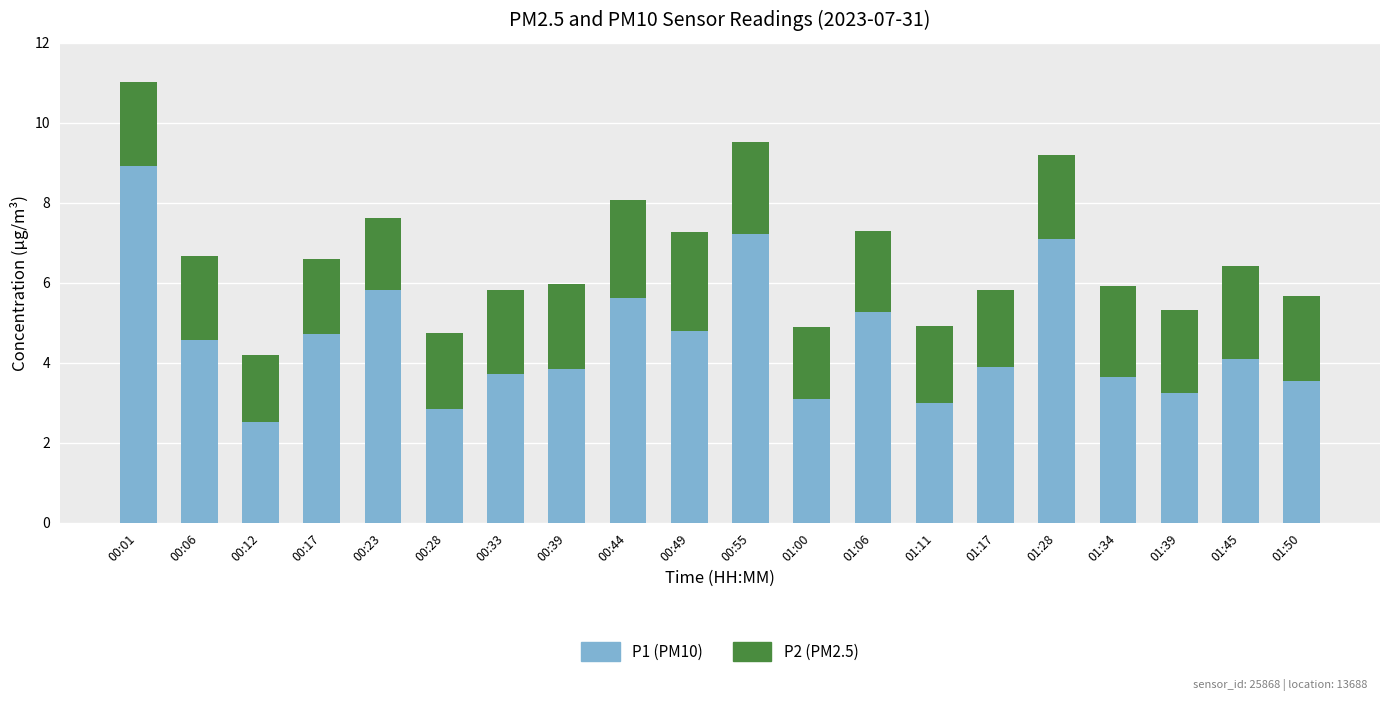

What is the total value across all series at 00:12?

4.2